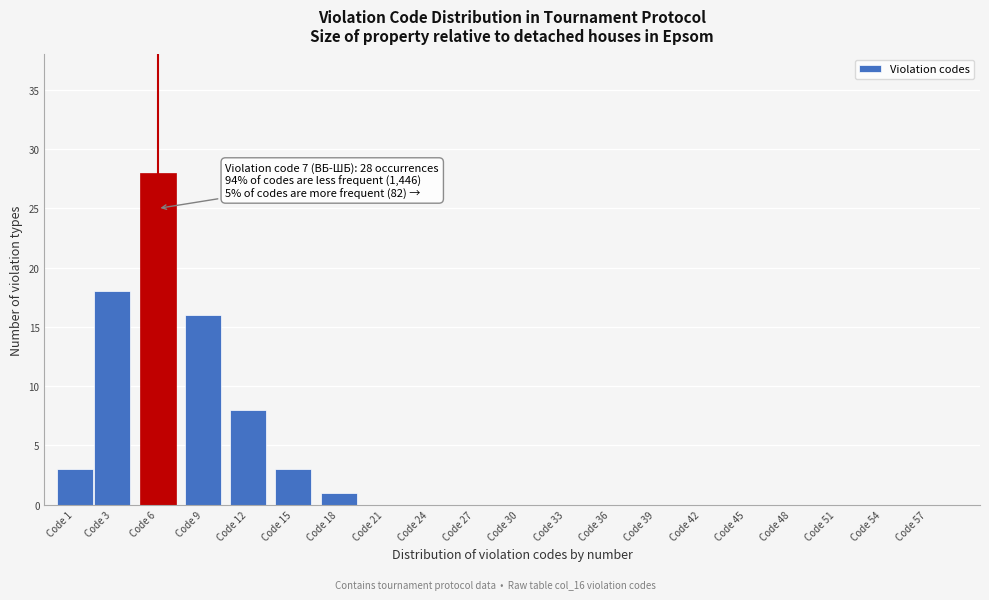

Reading left to right, transcribe all the data shown in this chart.

Code 1=3	Code 3=18	Code 6=28	Code 9=16	Code 12=8	Code 15=3	Code 18=1	Code 21=0	Code 24=0	Code 27=0	Code 30=0	Code 33=0	Code 36=0	Code 39=0	Code 42=0	Code 45=0	Code 48=0	Code 51=0	Code 54=0	Code 57=0